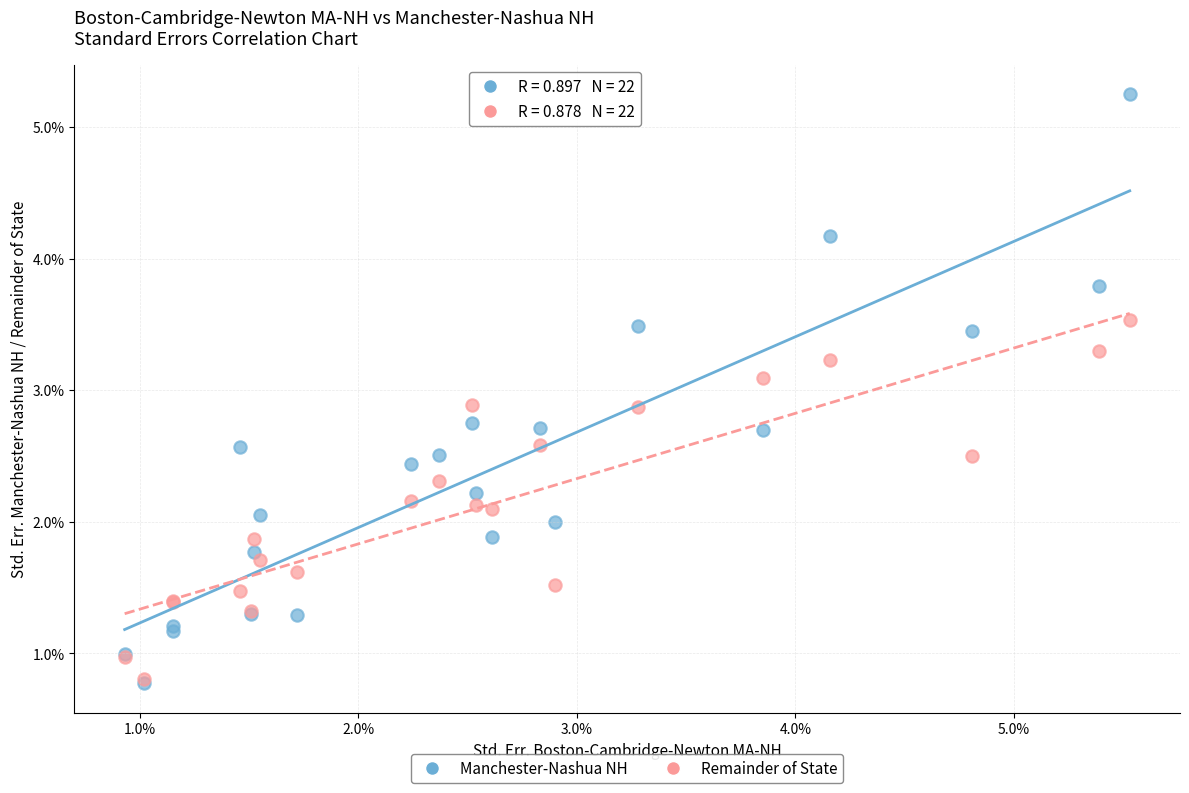

What are all the series names shown in the legend?

Manchester-Nashua NH, Remainder of State